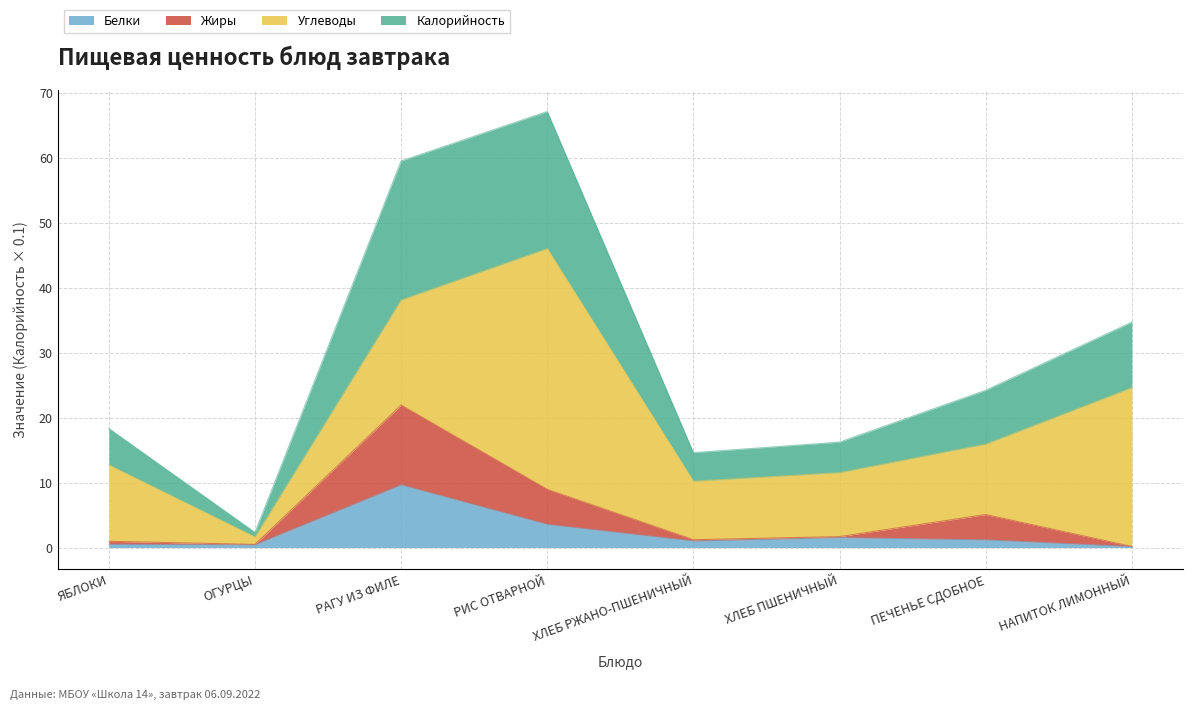

True or false: Калорийность and Жиры intersect in this chart.

False